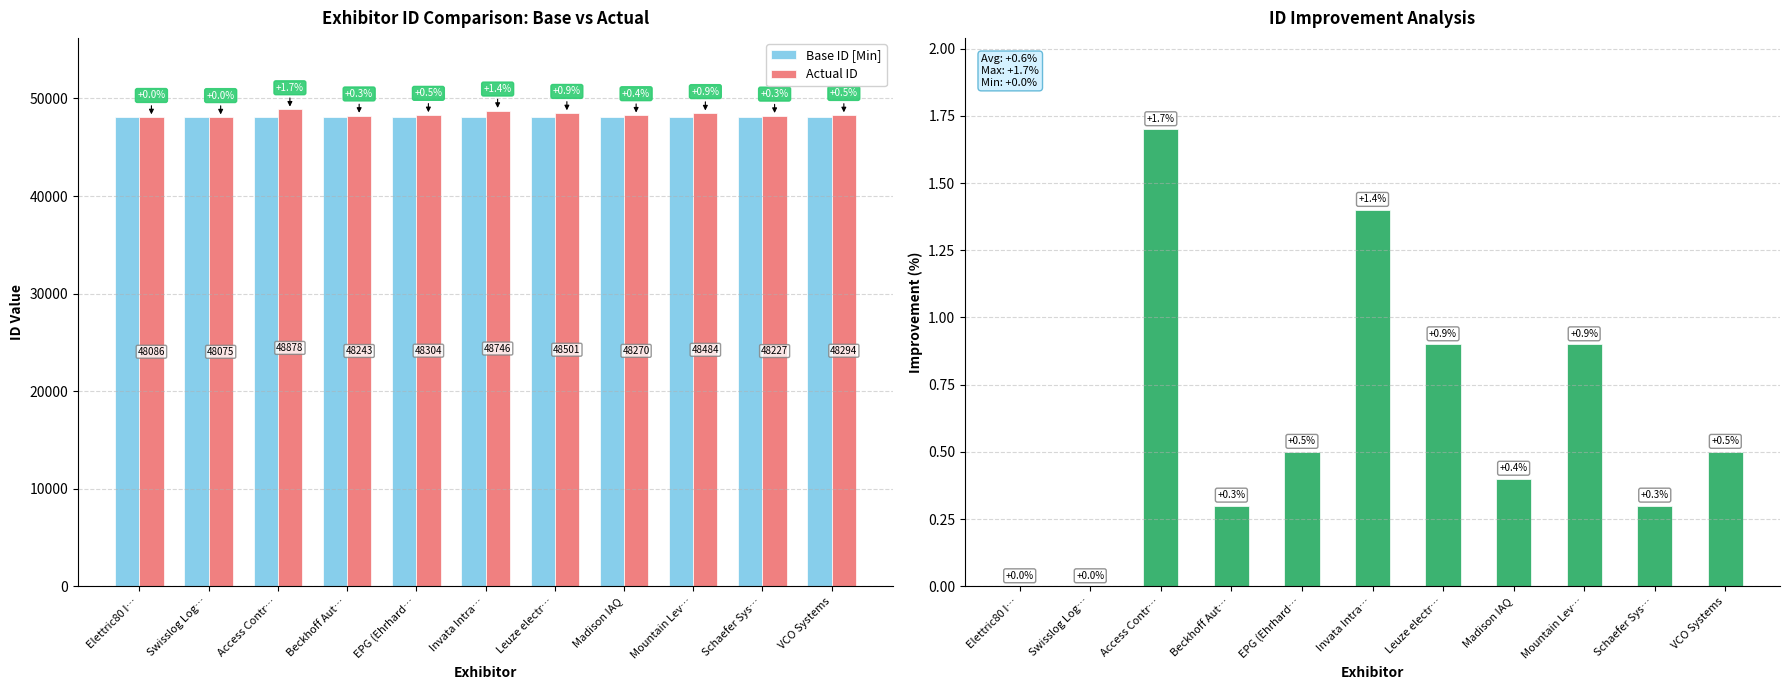

Are the bars grouped side by side (vs. stacked)?

Yes